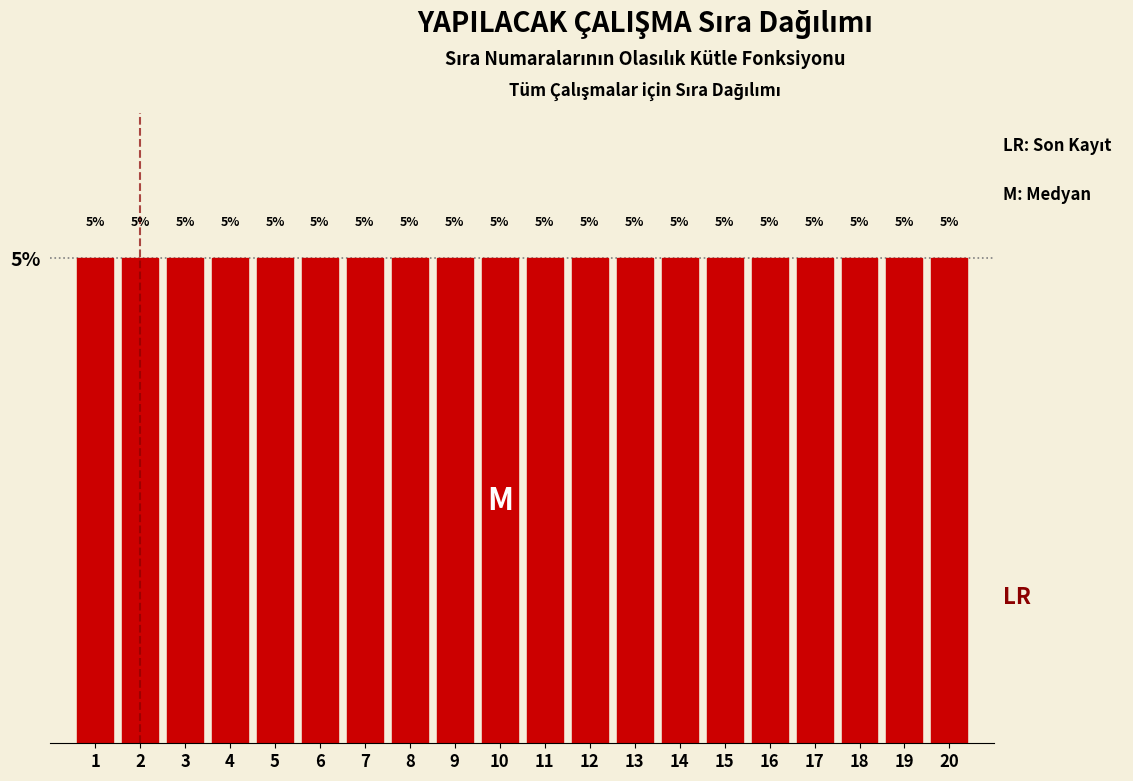

Reading left to right, transcribe this chart: for each bar, give the range it covers on the x-axis and its height.

0.5 to 1.5: 5
1.5 to 2.5: 5
2.5 to 3.5: 5
3.5 to 4.5: 5
4.5 to 5.5: 5
5.5 to 6.5: 5
6.5 to 7.5: 5
7.5 to 8.5: 5
8.5 to 9.5: 5
9.5 to 10.5: 5
10.5 to 11.5: 5
11.5 to 12.5: 5
12.5 to 13.5: 5
13.5 to 14.5: 5
14.5 to 15.5: 5
15.5 to 16.5: 5
16.5 to 17.5: 5
17.5 to 18.5: 5
18.5 to 19.5: 5
19.5 to 20.5: 5